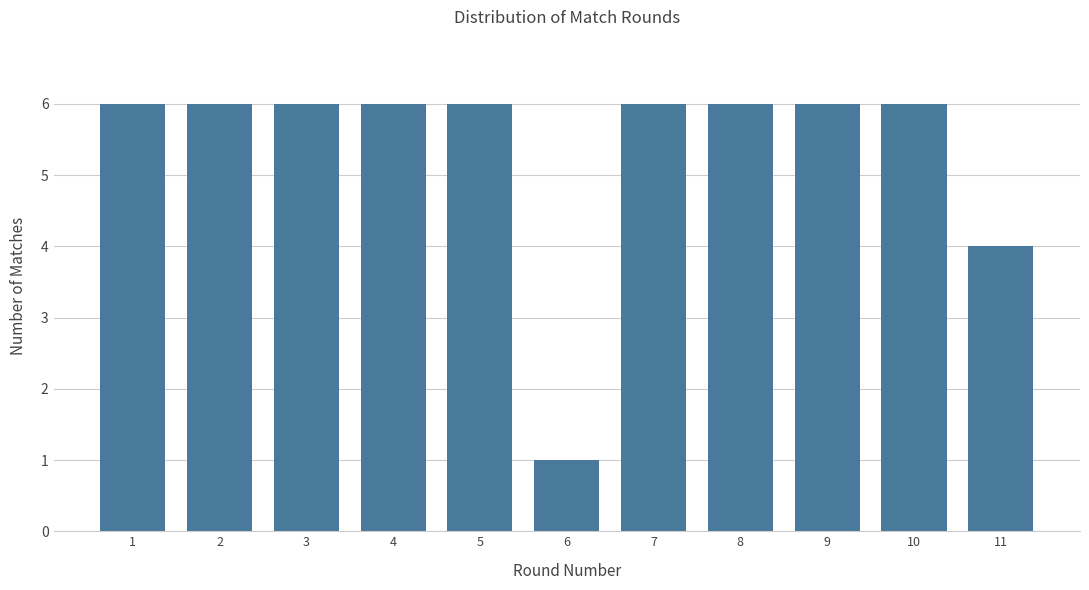

Reading left to right, transcribe all the data shown in this chart.

6	6	6	6	6	1	6	6	6	6	4